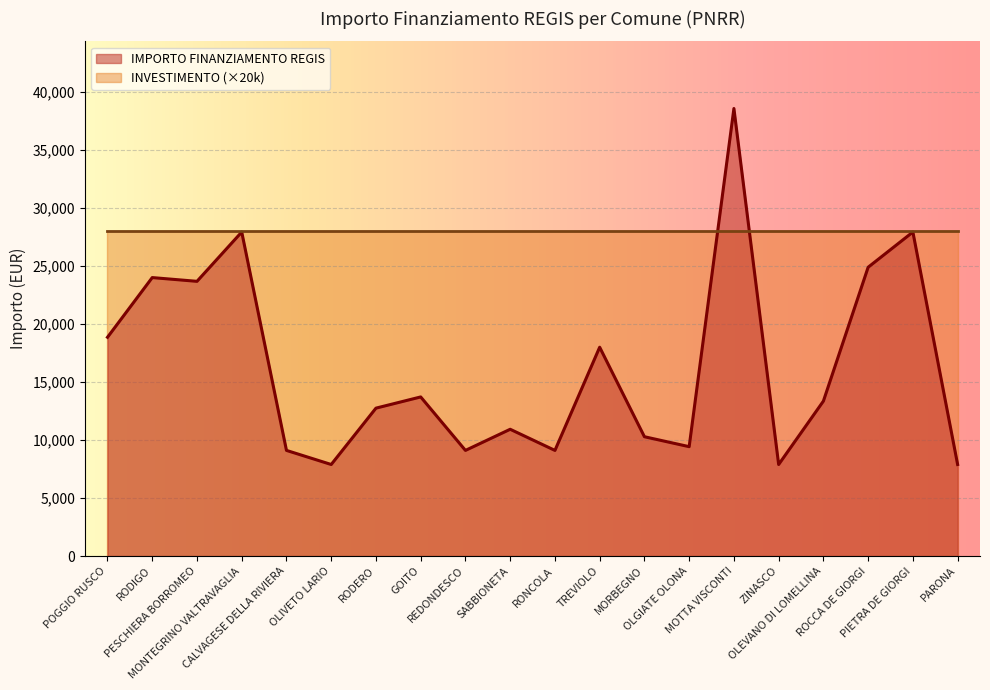

Reading left to right, what are all the values shown in this chart?

POGGIO RUSCO=18854	RODIGO=23996	PESCHIERA BORROMEO=23673	MONTEGRINO VALTRAVAGLIA=27922	CALVAGESE DELLA RIVIERA=9105	OLIVETO LARIO=7891	RODERO=12747	GOITO=13712	REDONDESCO=9105	SABBIONETA=10926	RONCOLA=9105	TREVIOLO=17997	MORBEGNO=10284	OLGIATE OLONA=9427	MOTTA VISCONTI=38565	ZINASCO=7891	OLEVANO DI LOMELLINA=13354	ROCCA DE GIORGI=24887	PIETRA DE GIORGI=27922	PARONA=7891